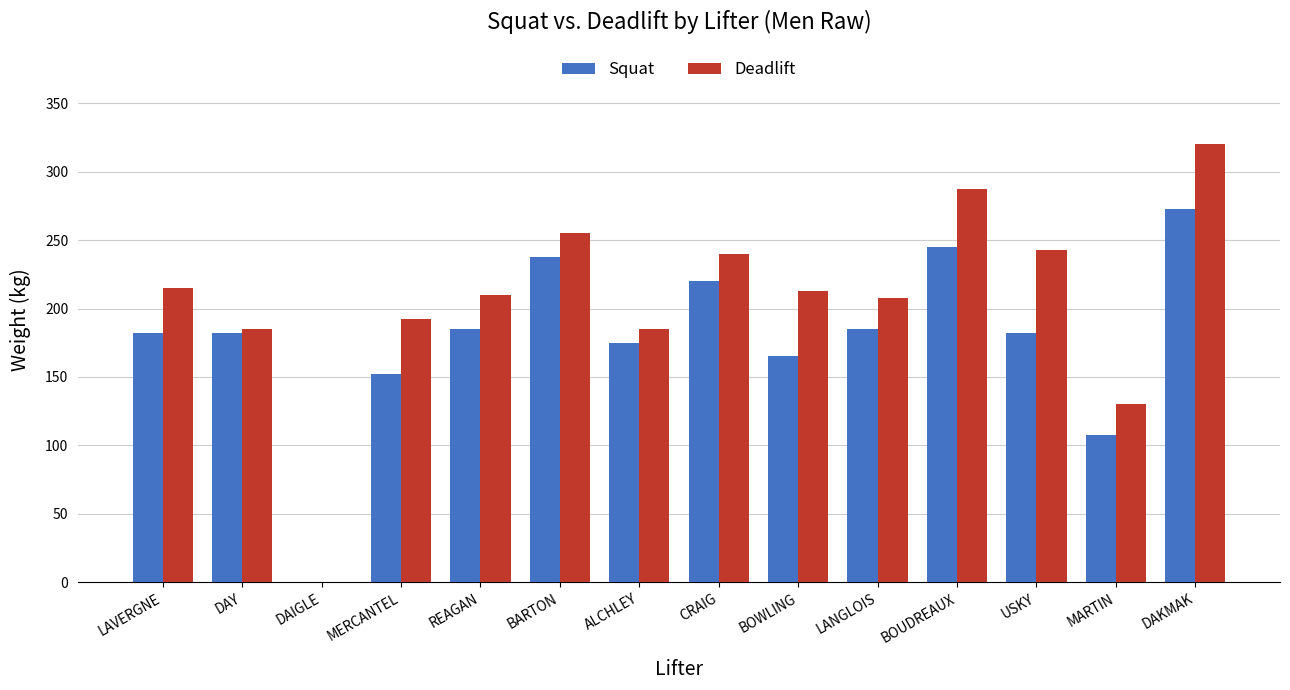

Reading left to right, transcribe all the data shown in this chart.

Squat: LAVERGNE=182.5	DAY=182.5	DAIGLE=0.0	MERCANTEL=152.5	REAGAN=185.0	BARTON=237.5	ALCHLEY=175.0	CRAIG=220.0	BOWLING=165.0	LANGLOIS=185.0	BOUDREAUX=245.0	USKY=182.5	MARTIN=107.5	DAKMAK=272.5
Deadlift: LAVERGNE=215.0	DAY=185.0	DAIGLE=0.0	MERCANTEL=192.5	REAGAN=210.0	BARTON=255.0	ALCHLEY=185.0	CRAIG=240.0	BOWLING=212.5	LANGLOIS=207.5	BOUDREAUX=287.5	USKY=242.5	MARTIN=130.0	DAKMAK=320.0